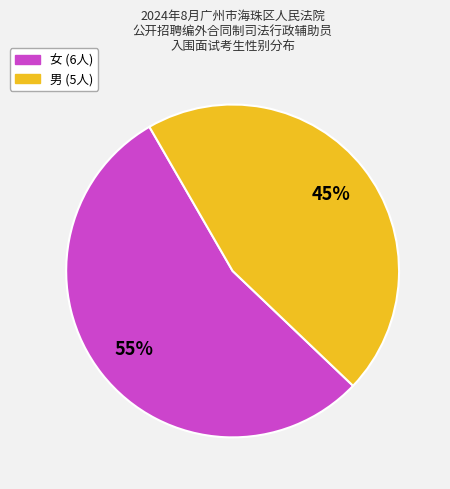

Is there a majority slice in this chart?

Yes